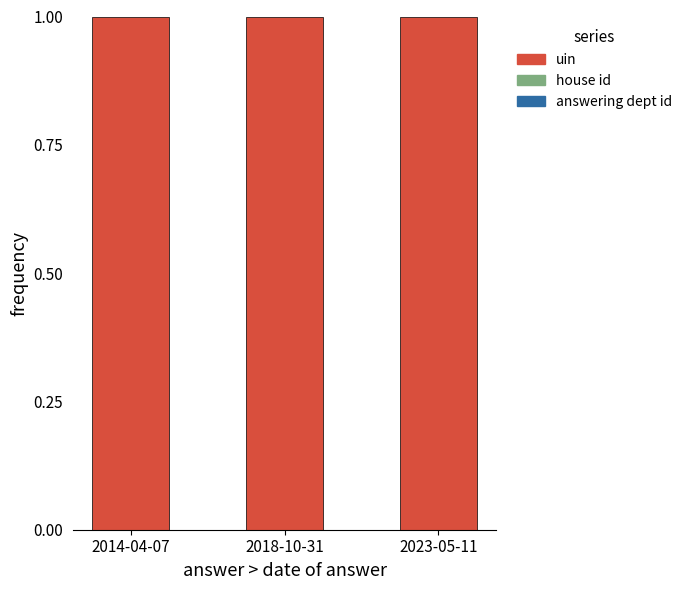

Which series changed the most between 2014-04-07 and 2018-10-31?

answering dept id